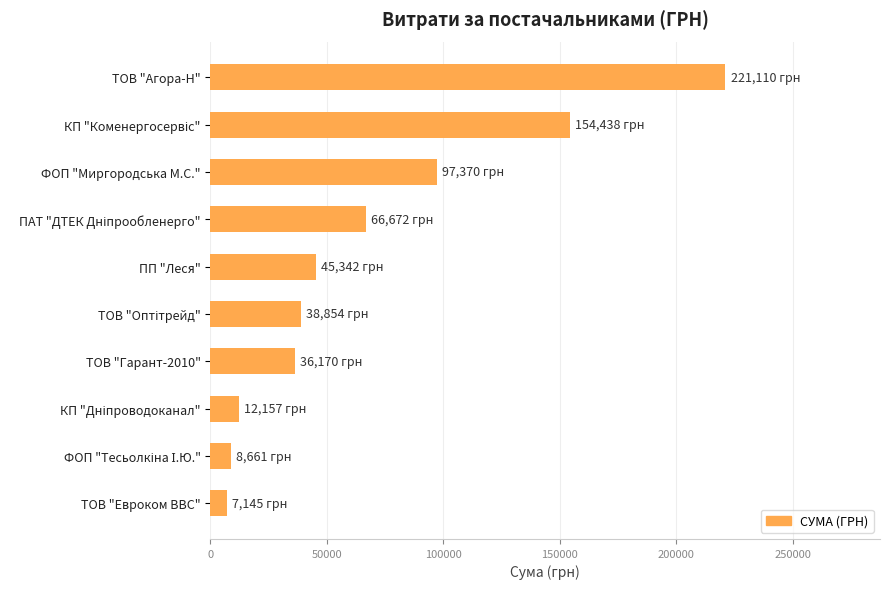

What is the change in value from ФОП "Миргородська М.С." to ТОВ "Евроком ВВС"?

-90225.5